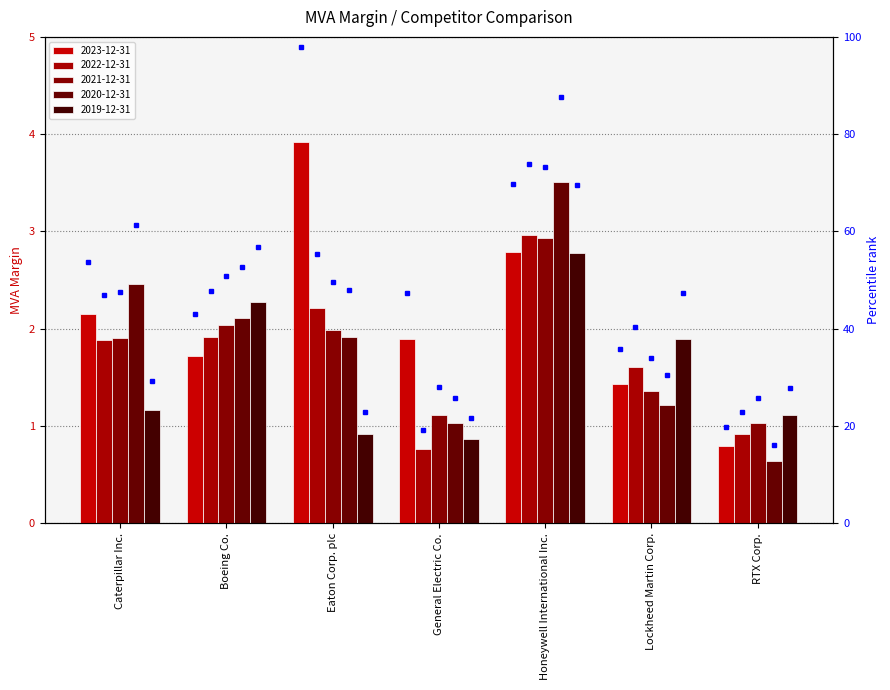

The value of 2021-12-31 at Lockheed Martin Corp. is 1.4. True or false?

True